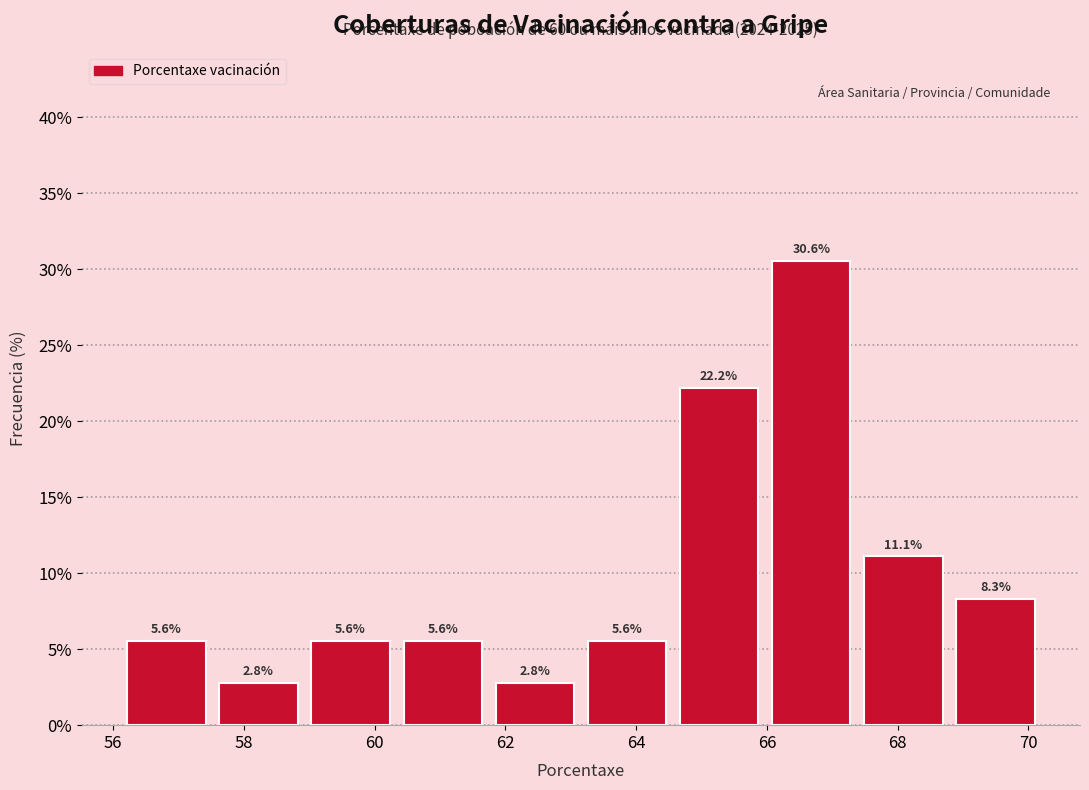

Reading left to right, list every bar in this chart as the range it spans on the x-axis followed by its height. The bar edges are not printed on the chart, so give them approximately, as read against the axis.

56.2 to 57.6: 5.6
57.6 to 59.0: 2.8
59.0 to 60.4: 5.6
60.4 to 61.8: 5.6
61.8 to 63.2: 2.8
63.2 to 64.6: 5.6
64.6 to 66.0: 22.2
66.0 to 67.4: 30.6
67.4 to 68.8: 11.1
68.8 to 70.2: 8.3